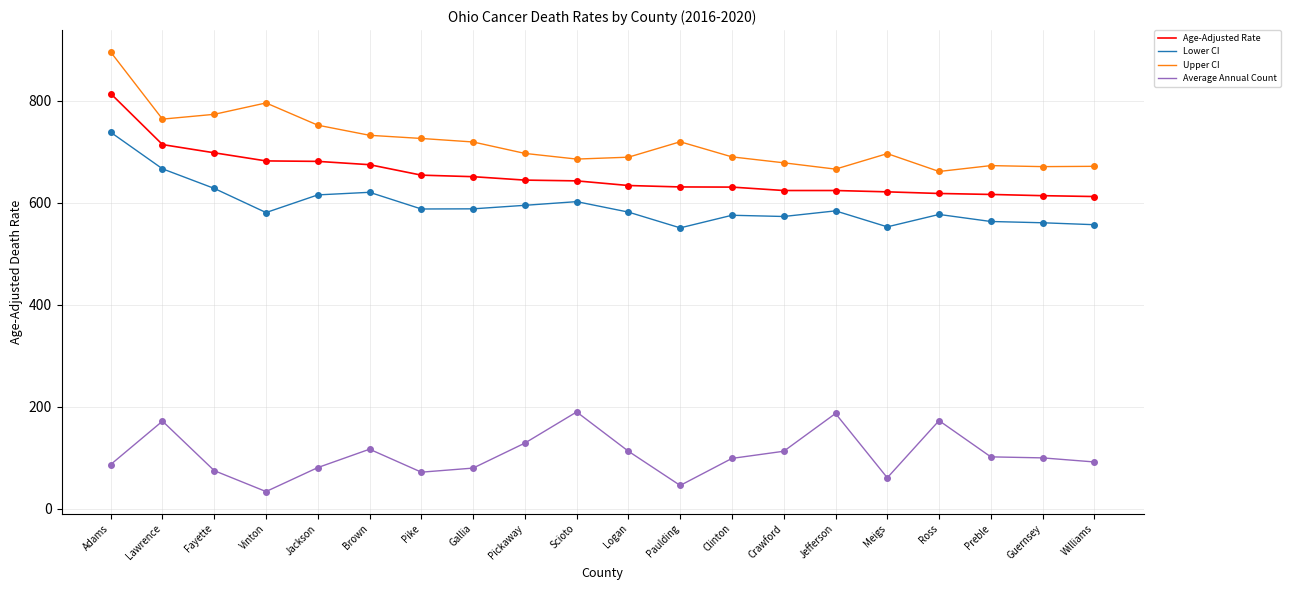

True or false: Upper CI has more than 1 points higher than both neighbors.

True